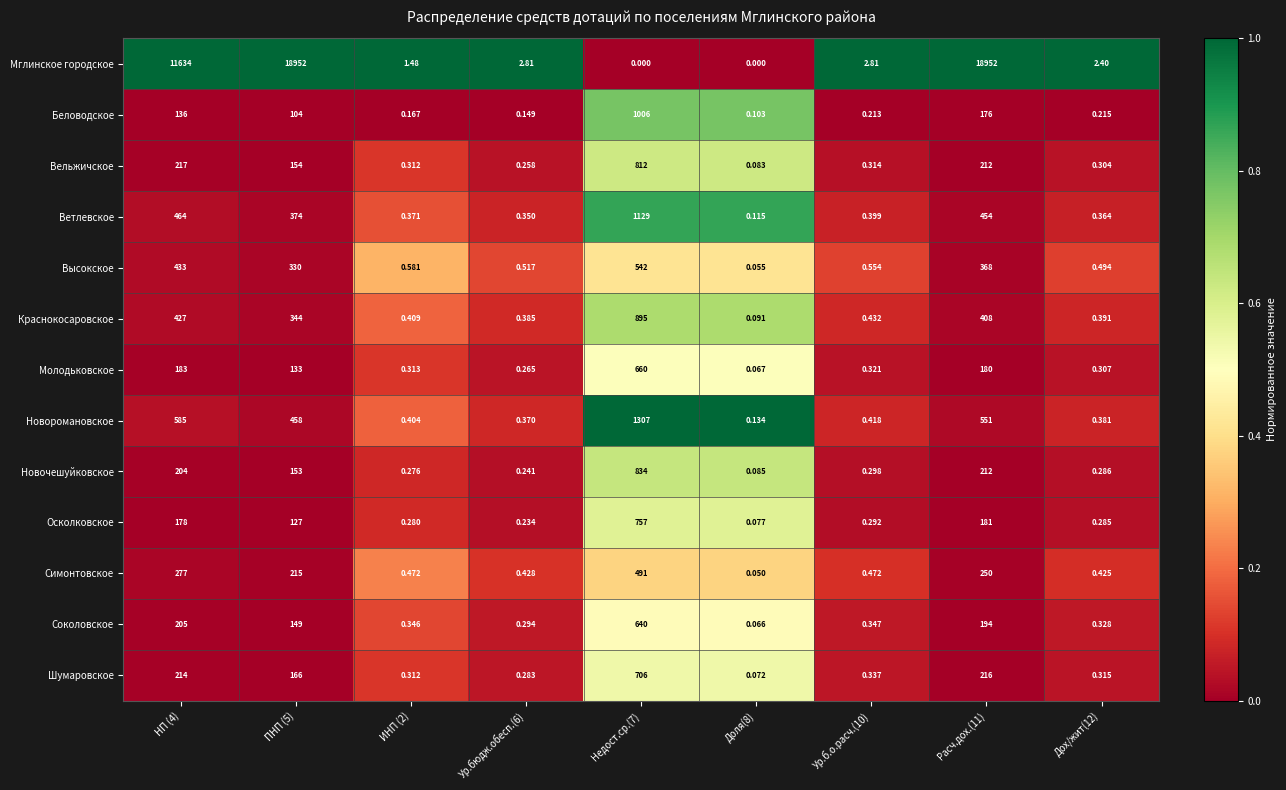

Rank the series at Недост.ср.(7) from highest to lowest value.

Новоромановское, Ветлевское, Беловодское, Краснокосаровское, Новочешуйковское, Вельжичское, Осколковское, Шумаровское, Молодьковское, Соколовское, Высокское, Симонтовское, Мглинское городское